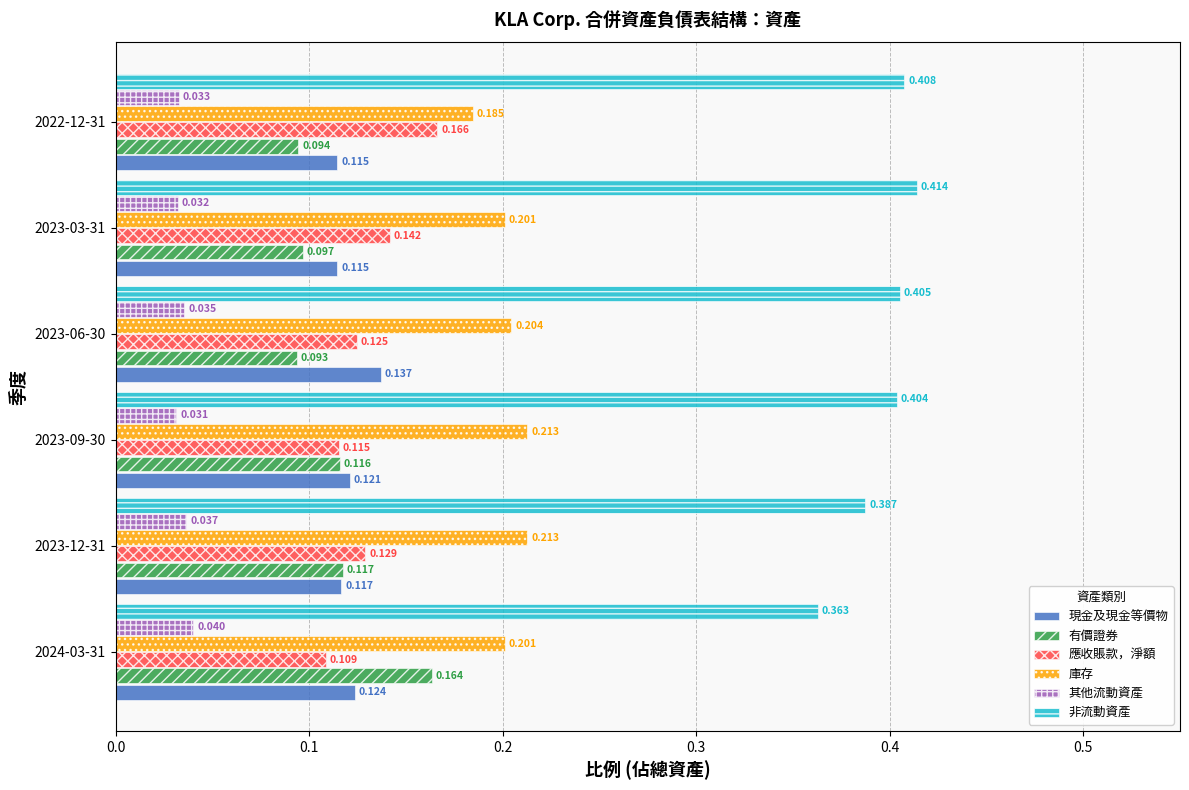

List the series in order of their peak value, highest first.

非流動資產, 庫存, 應收賬款，淨額, 有價證券, 現金及現金等價物, 其他流動資產